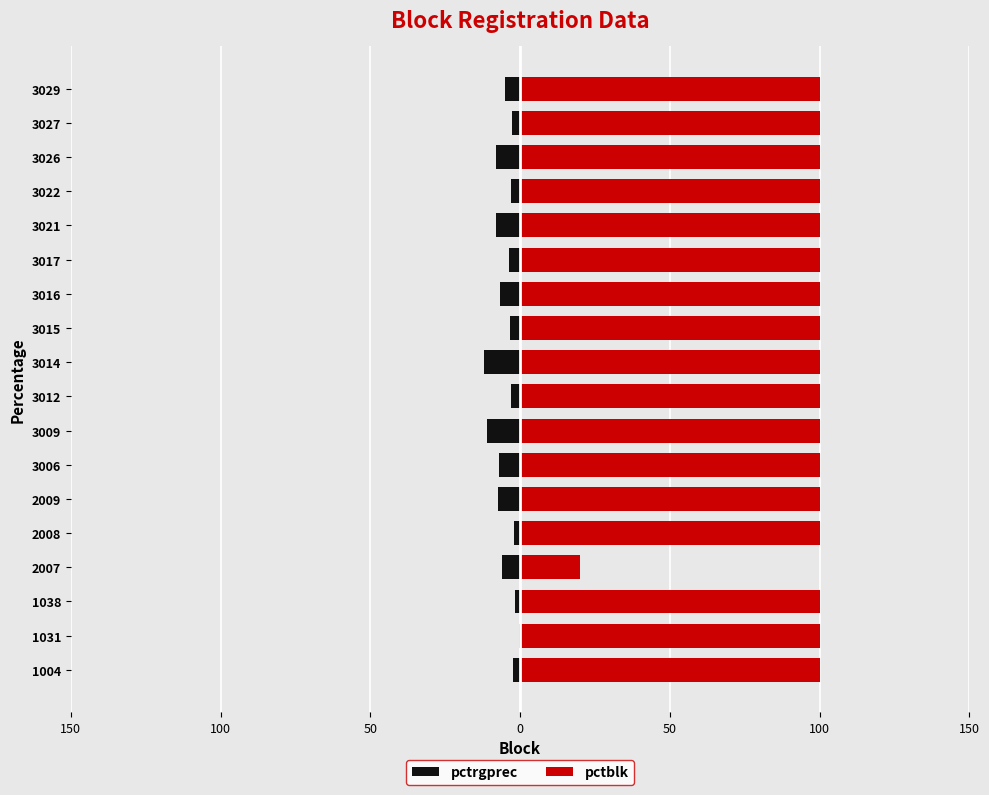

Rank the series by their maximum value, from lowest to highest.

pctrgprec, pctblk